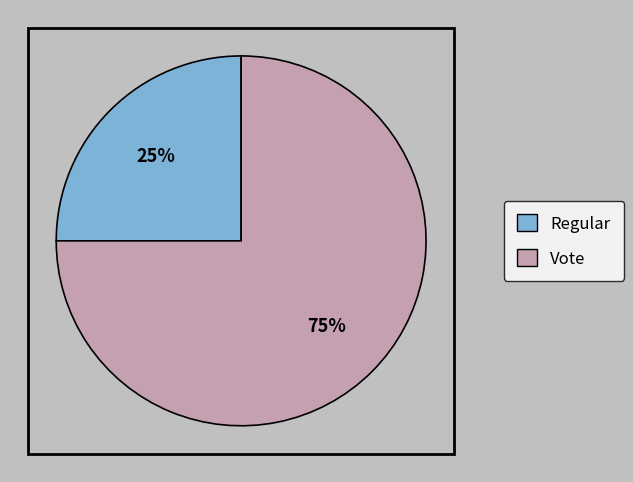

Is there a majority slice in this chart?

Yes